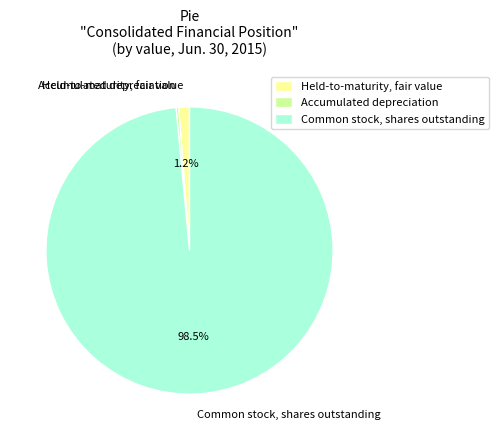

Count the number of slices in the pie.

3